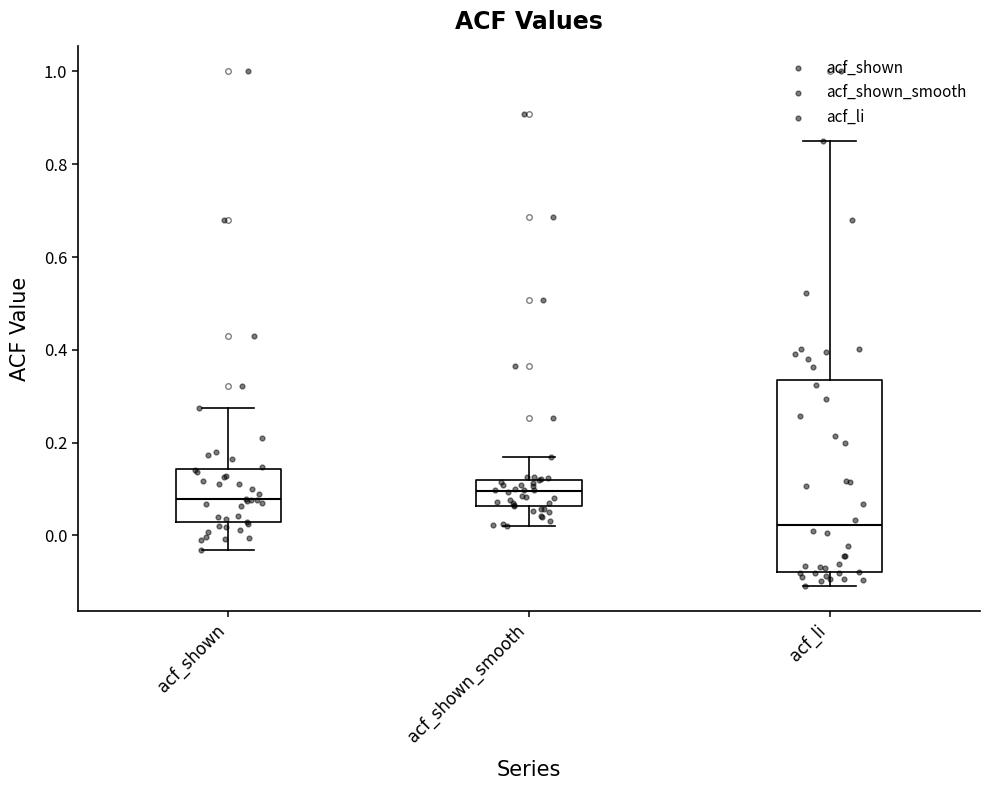

Where does the median line of the box for acf_li sit on the y-axis? The values are not printed on the chart, so give them approximately, as read against the axis.

0.02